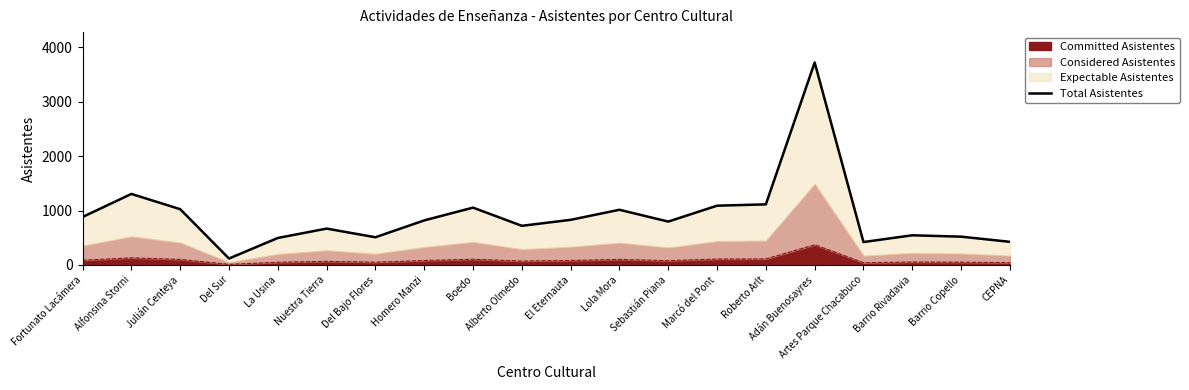

What is the sum of all values?

18070.2